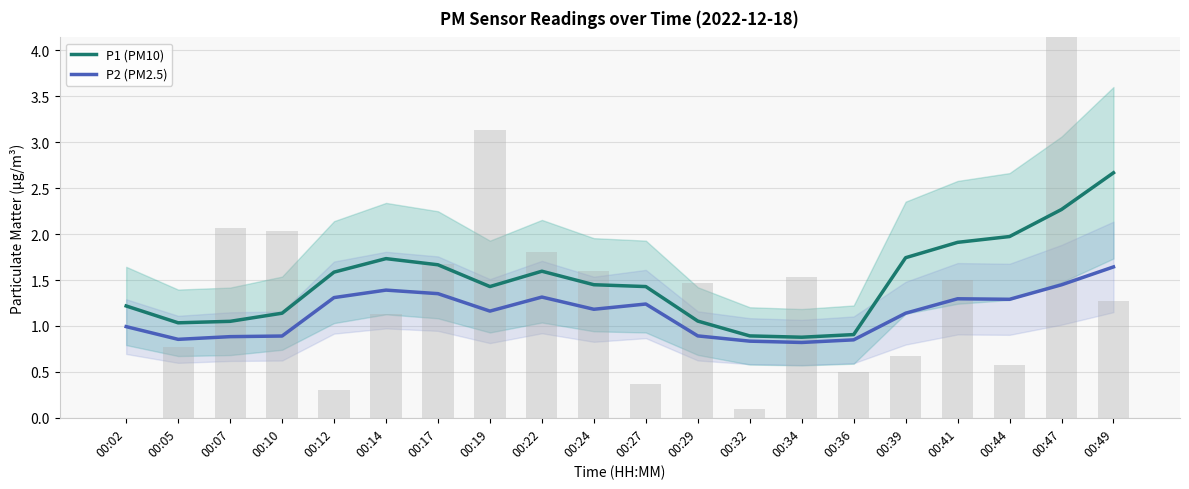

True or false: P2 (PM2.5) has a value of 2.8 at 00:49.

False